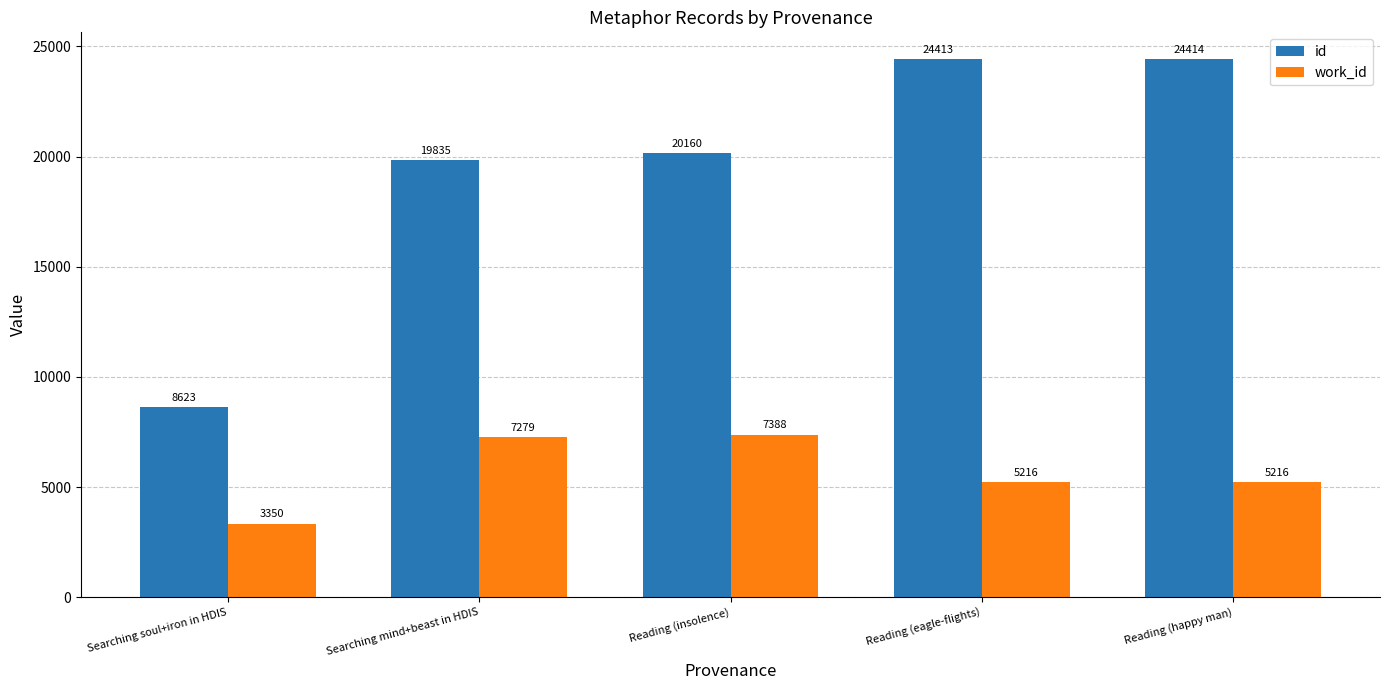

What value does the id series have at Reading (happy man), to the nearest 50?

24400